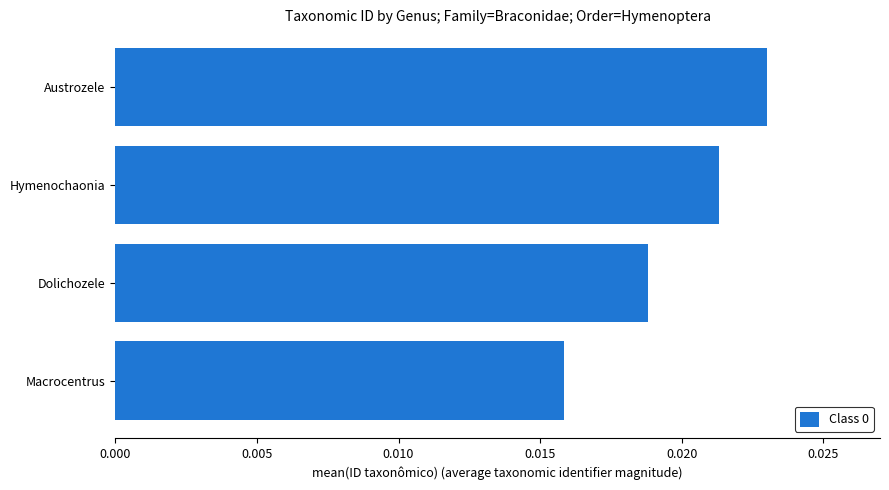

Where is the data nearest to the value 0?

Macrocentrus